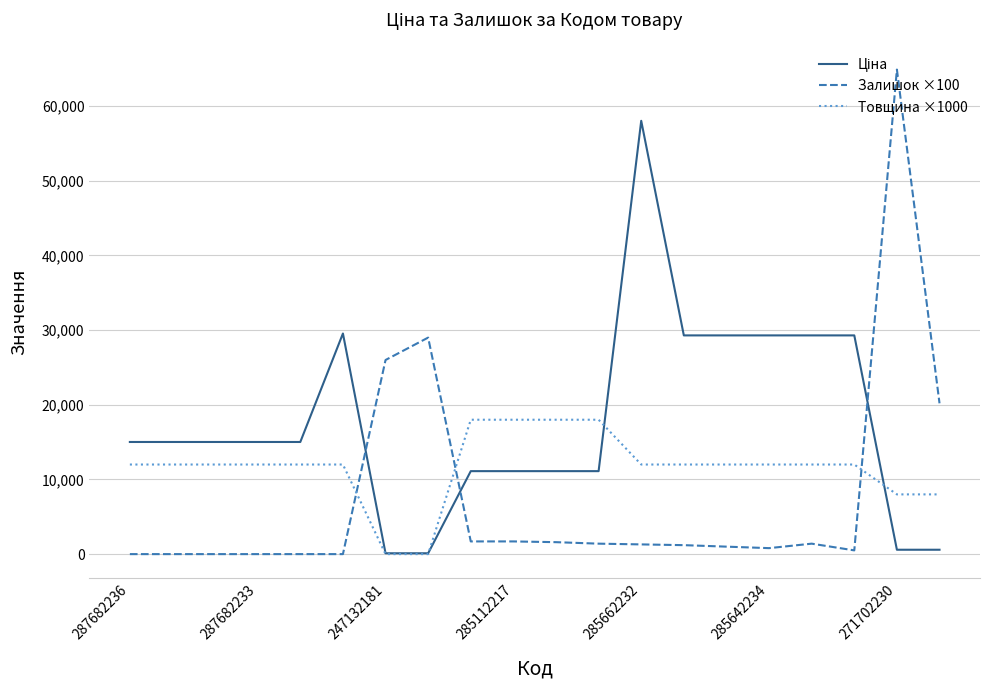

Which series has the widest spread of values?

Залишок ×100